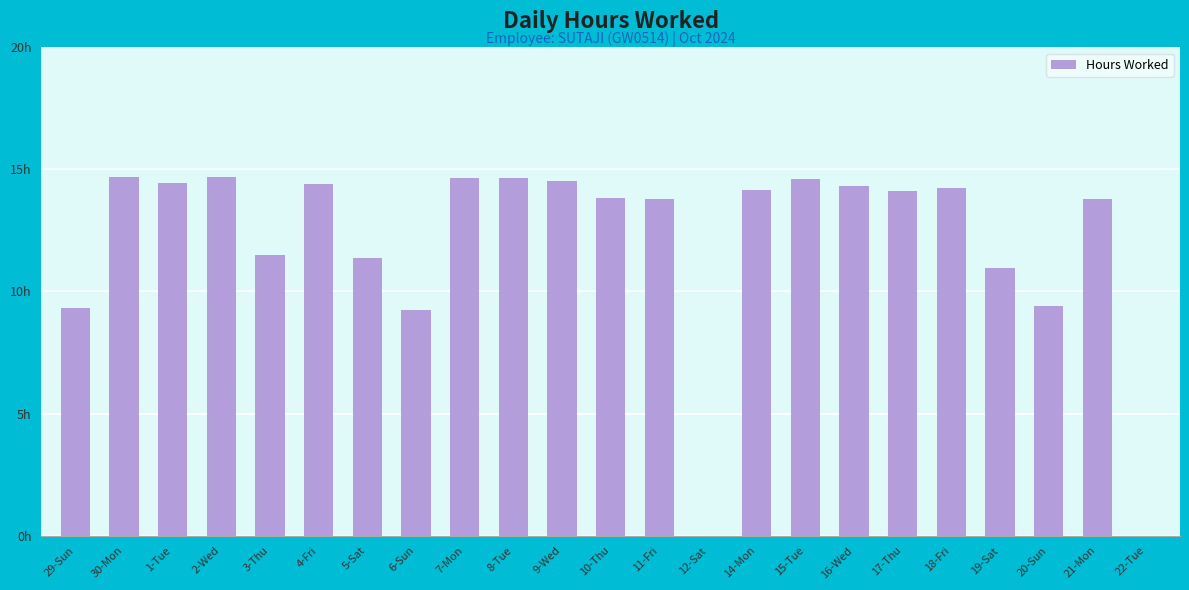

Reading right to left, extract all data points from this chart.

0.0	13.8	9.4	11.0	14.3	14.1	14.3	14.6	14.1	0.0	13.8	13.8	14.5	14.7	14.6	9.3	11.4	14.4	11.5	14.7	14.4	14.7	9.3